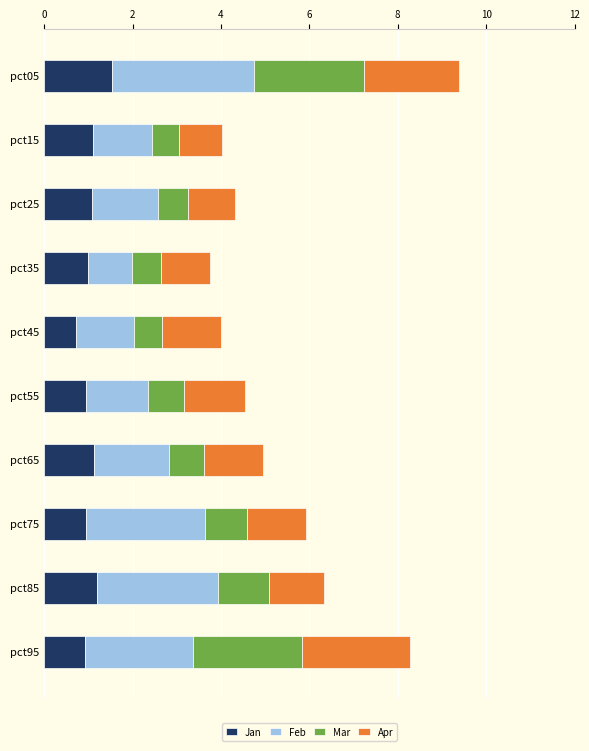

What is the lowest value of the Jan series?

0.7